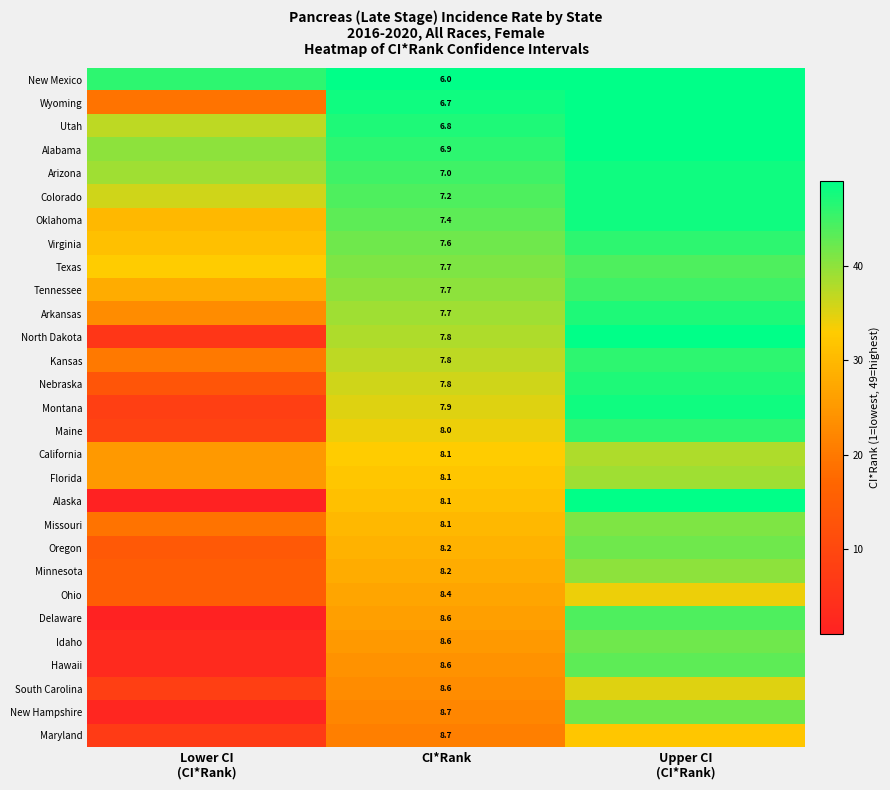

True or false: Delaware has a value of 4.2 at CI*Rank.

False